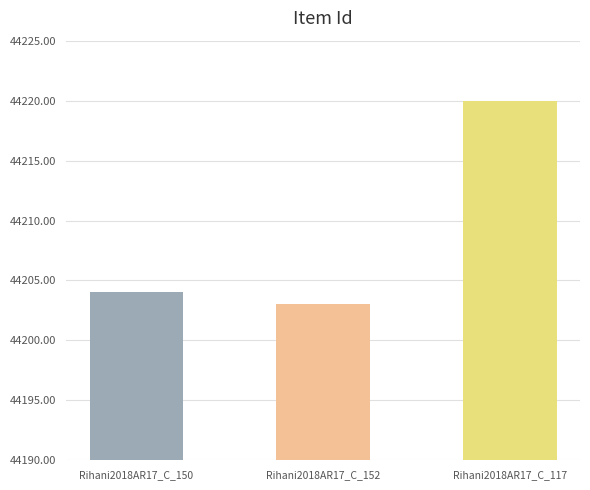

What is the sum of the values at Rihani2018AR17_C_117 and Rihani2018AR17_C_152?

88423